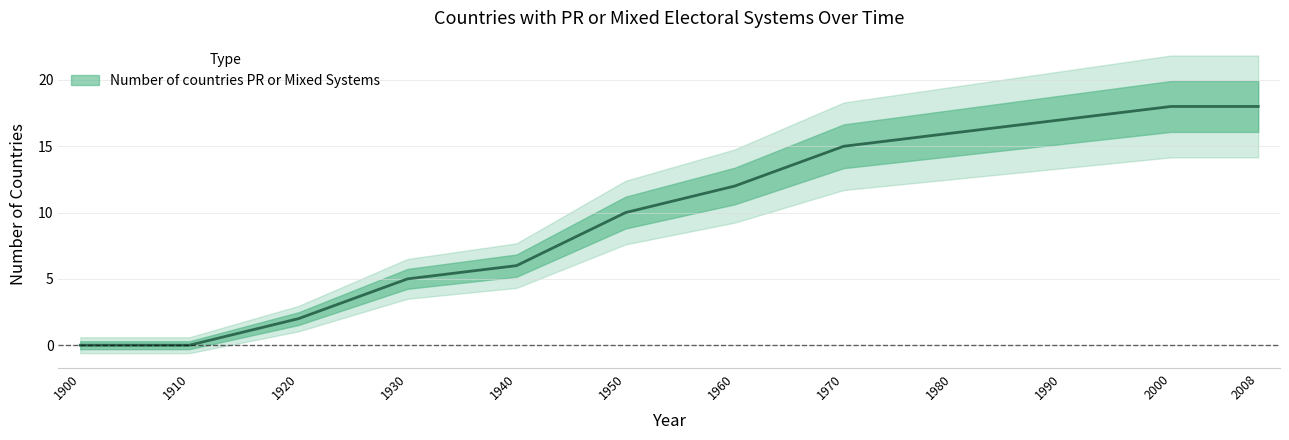

Which has a higher value, 1920 or 1930?

1930